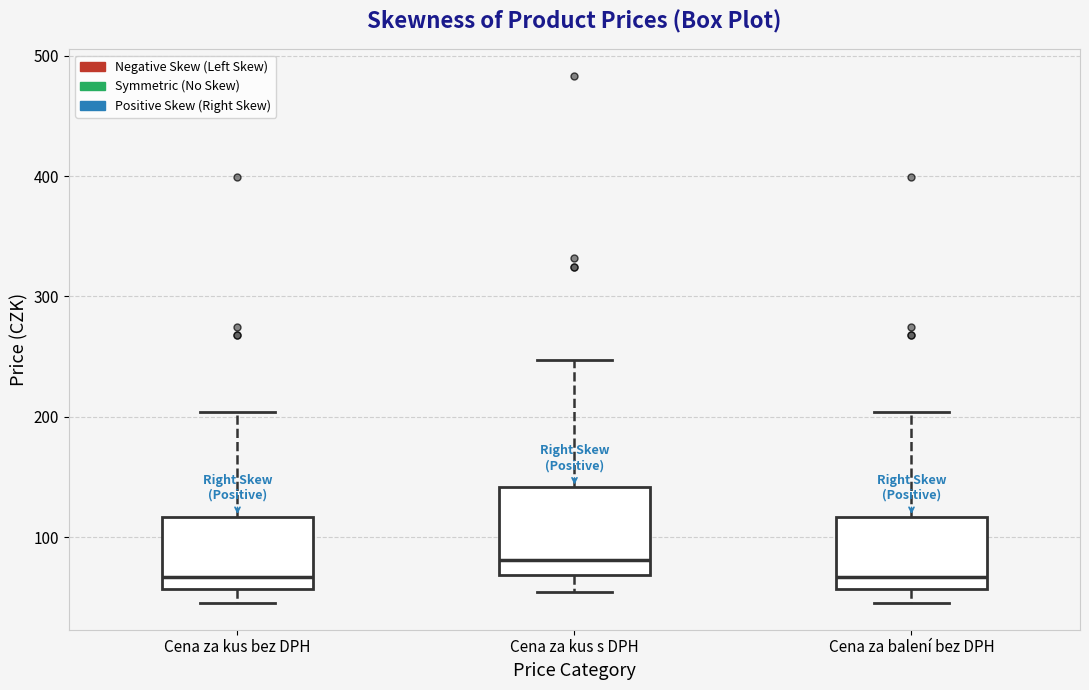

Reading left to right, read every box against the y-axis: the position of its median line, the range the box covers, and the ends of its whiskers. The values are not printed on the chart, so give them approximately, as read against the axis.

Cena za kus bez DPH: median 70, box 60 to 120, whiskers 40 to 200
Cena za kus s DPH: median 80, box 70 to 140, whiskers 50 to 250
Cena za balení bez DPH: median 70, box 60 to 120, whiskers 40 to 200